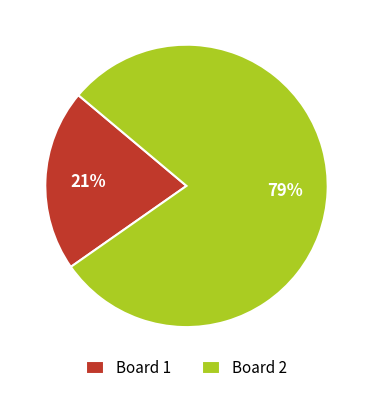

True or false: Board 2 accounts for 79% of the total.

True